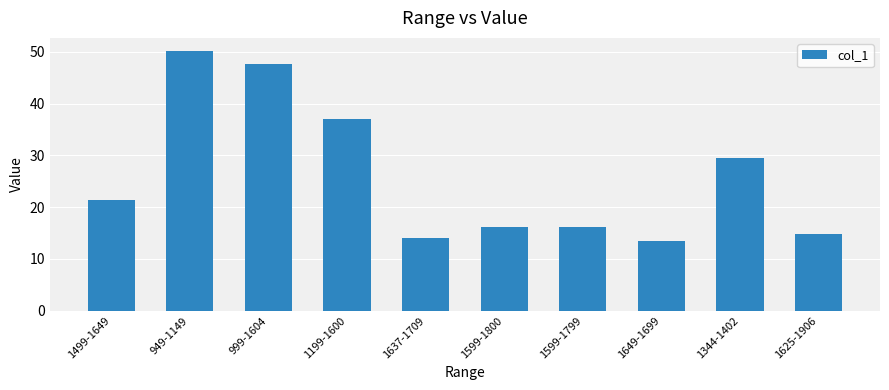

Where is the data nearest to the value 31?

1344-1402